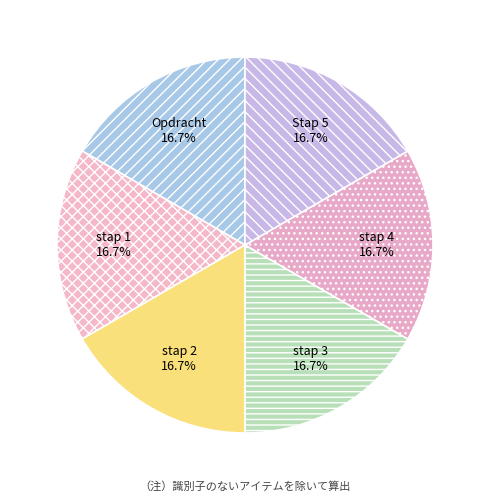

What is the ratio of the value at stap 4 to the value at stap 2?

1.0